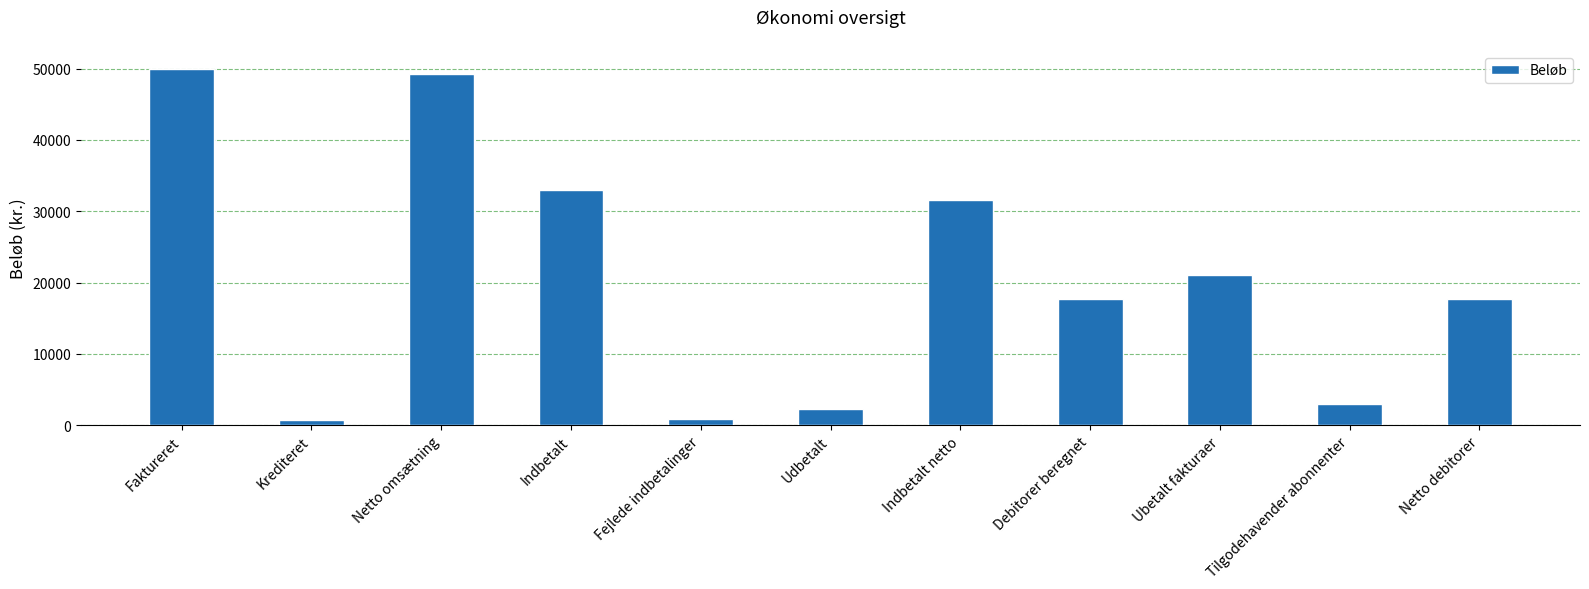

What is the difference between the second highest and minimum values?

48500